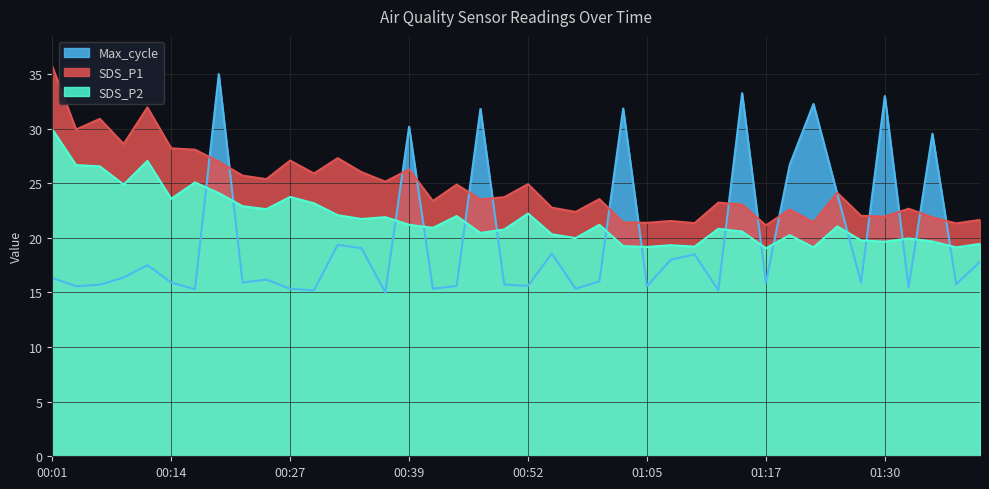

True or false: SDS_P2 and SDS_P1 intersect in this chart.

False